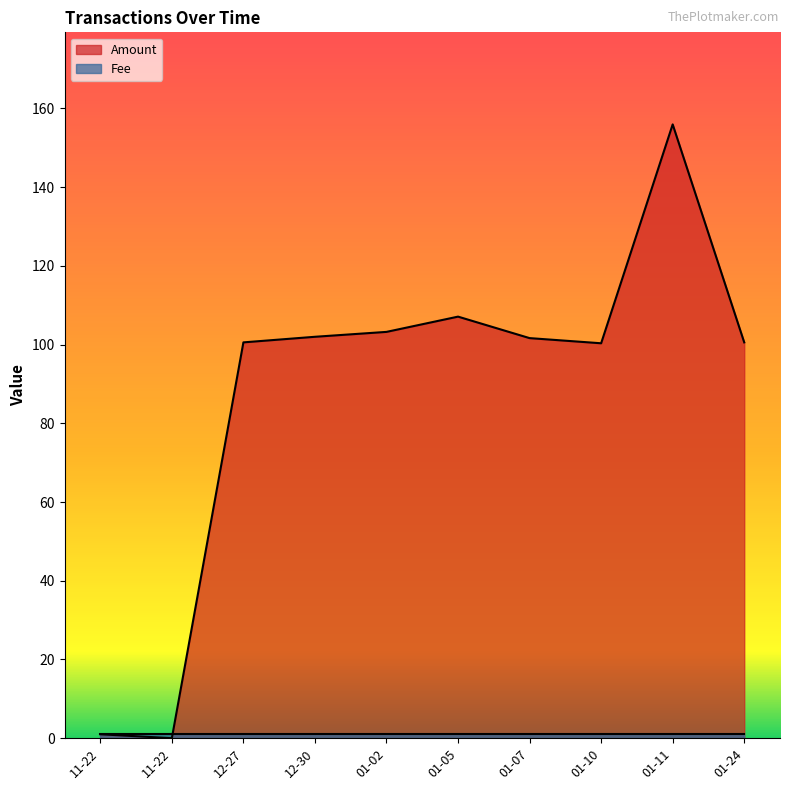

What is the change in value from 01-05 to 01-07?

-5.5